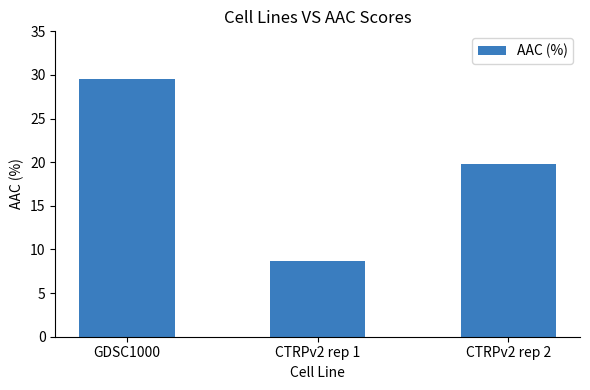

The chart shows a value of 34.4 at CTRPv2 rep 2. True or false?

False